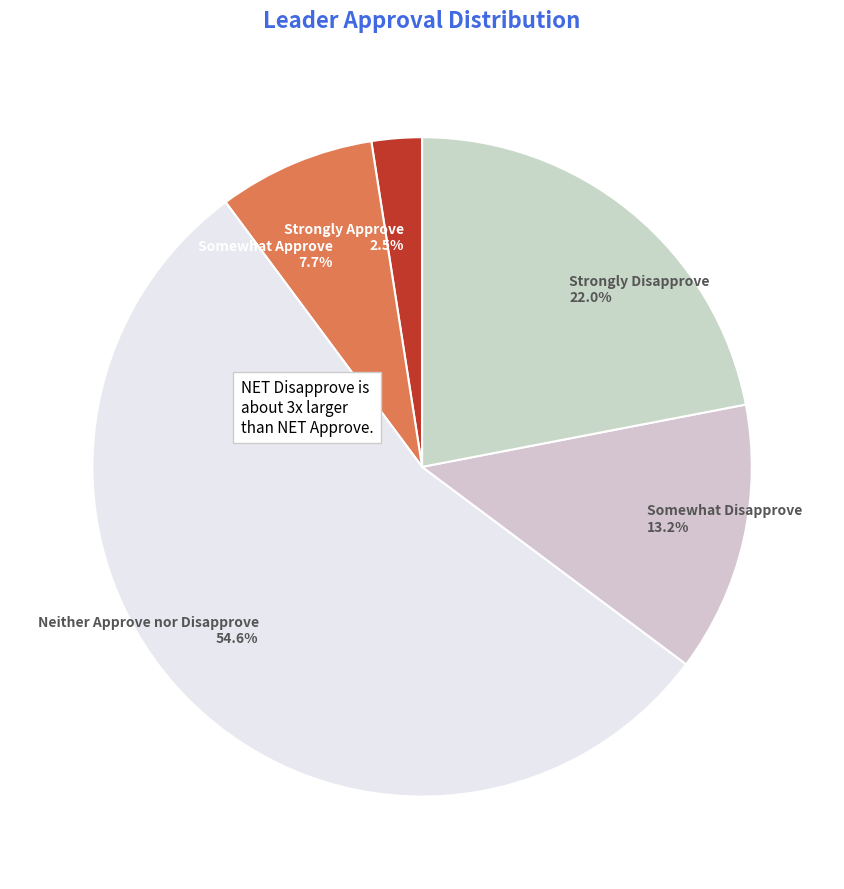

Which has a higher value, Somewhat Disapprove or Somewhat Approve?

Somewhat Disapprove